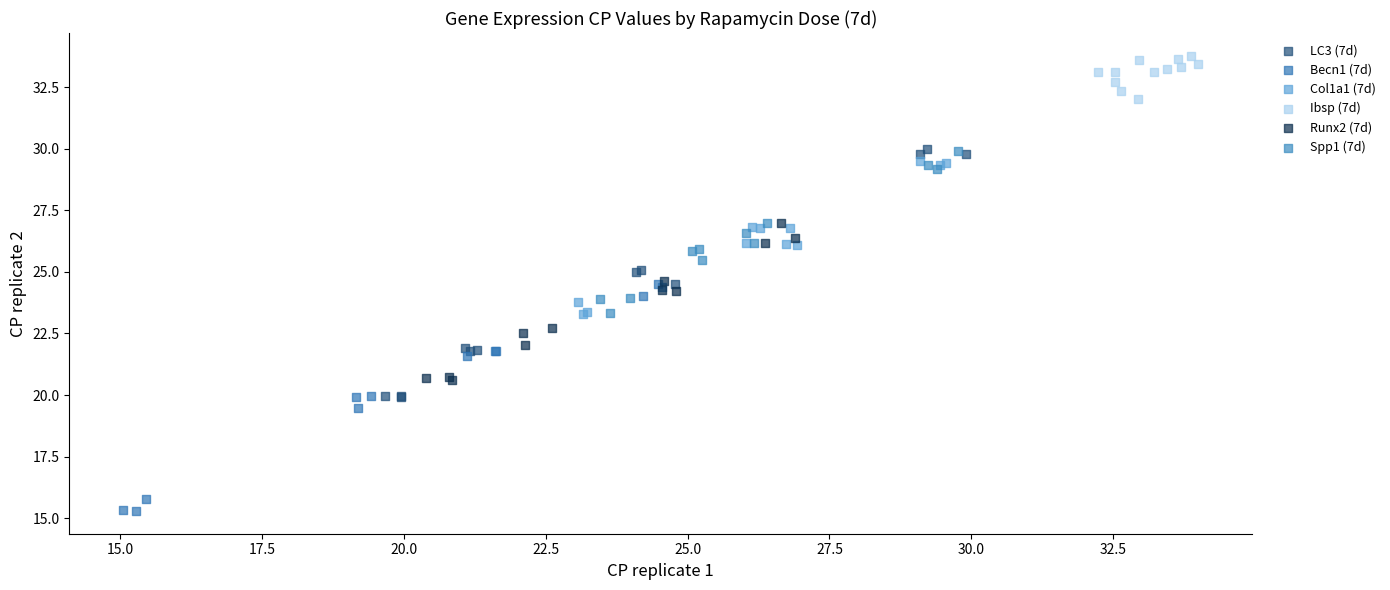

Which series reaches the minimum Y coordinate?

Becn1 (7d)